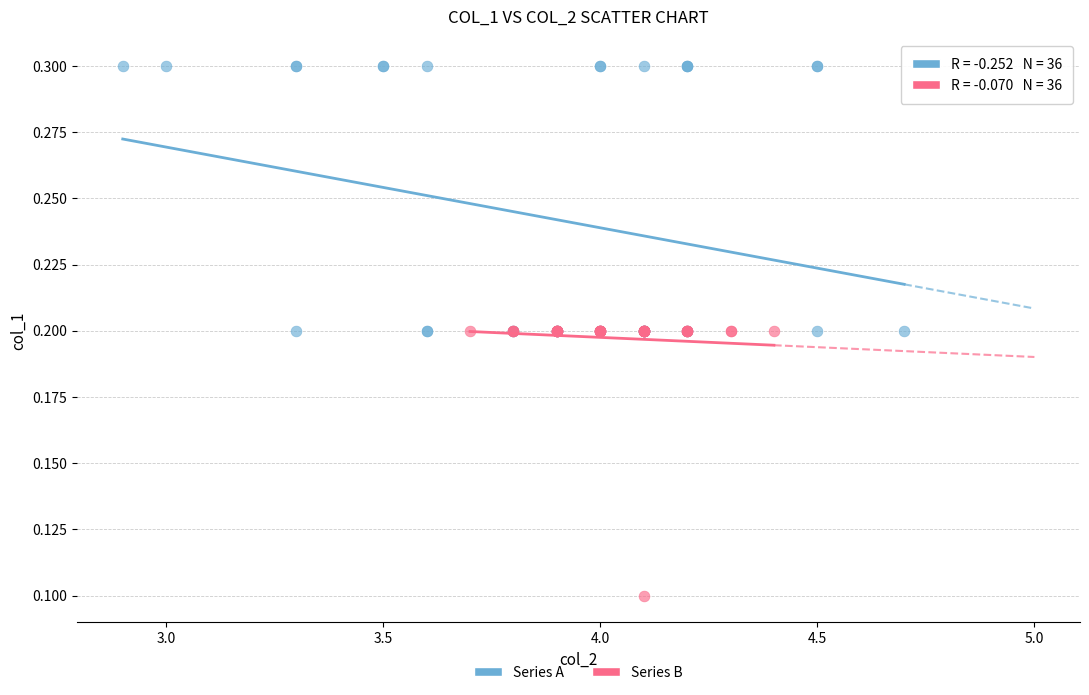

Which series contains the highest Y value?

Series A